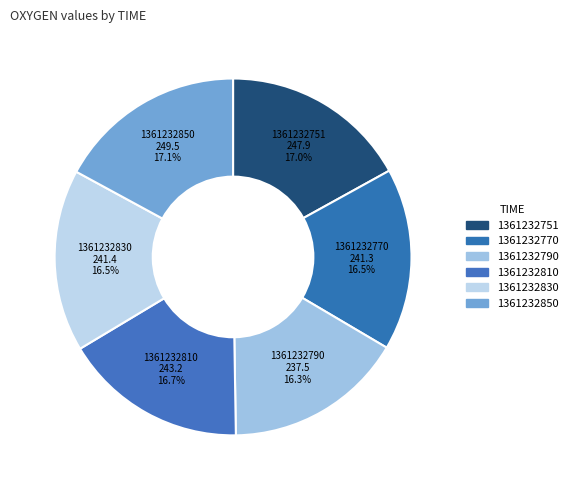

What is the ratio of the value at 1361232830 to the value at 1361232790?

1.0